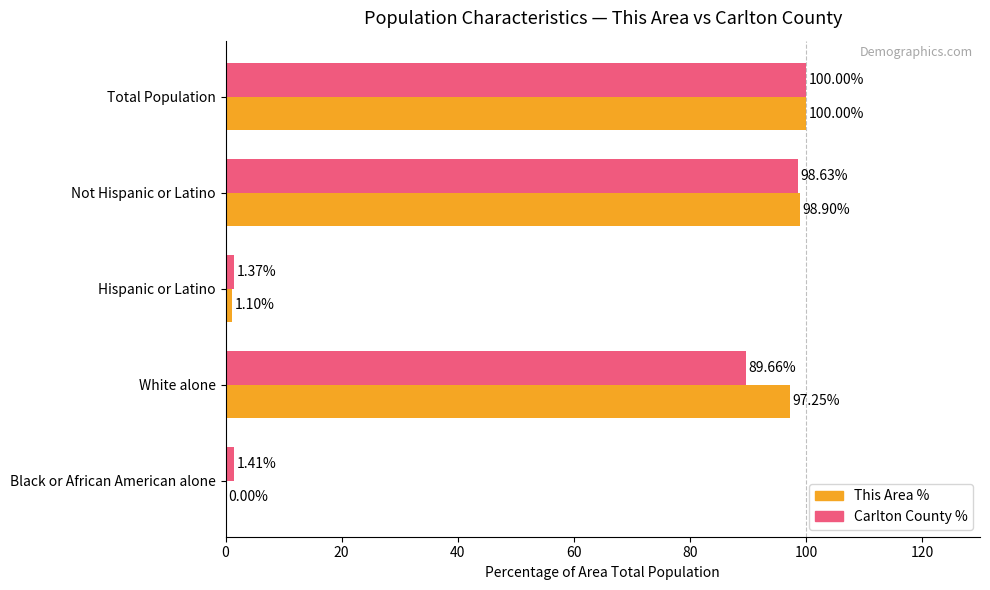

What is the sum of the This Area % values at Hispanic or Latino and Total Population?

101.1